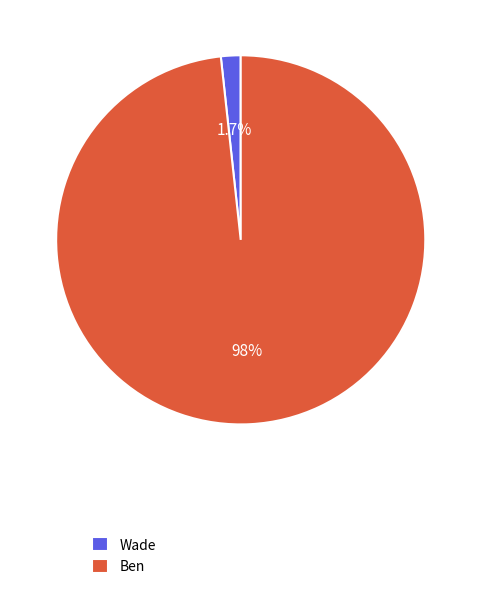

Count the number of slices in the pie.

2